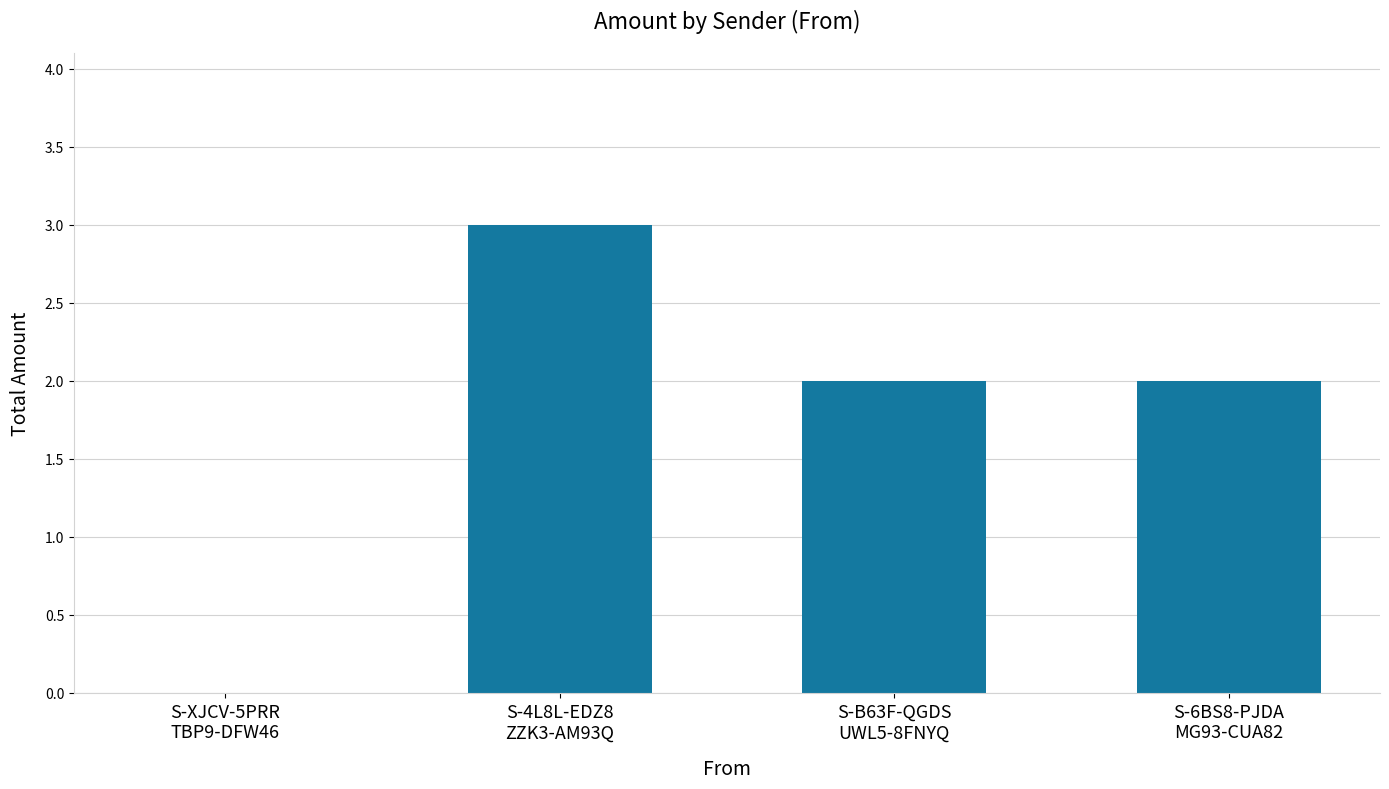

What value does the data have at S-6BS8-PJDA
MG93-CUA82?

2